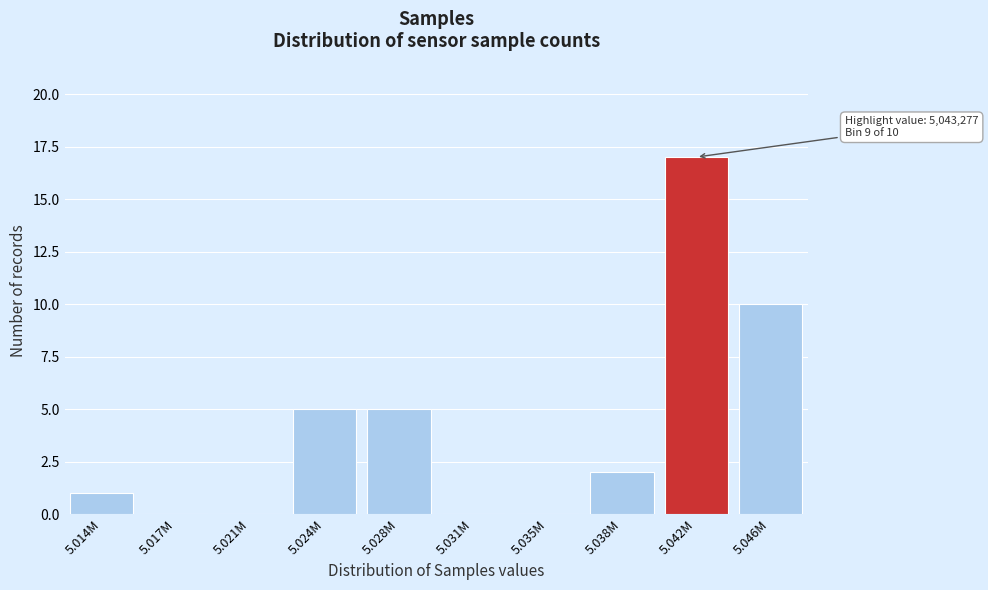

Reading right to left, transcribe all the data shown in this chart.

5.046M=10	5.042M=17	5.038M=2	5.035M=0	5.031M=0	5.028M=5	5.024M=5	5.021M=0	5.017M=0	5.014M=1